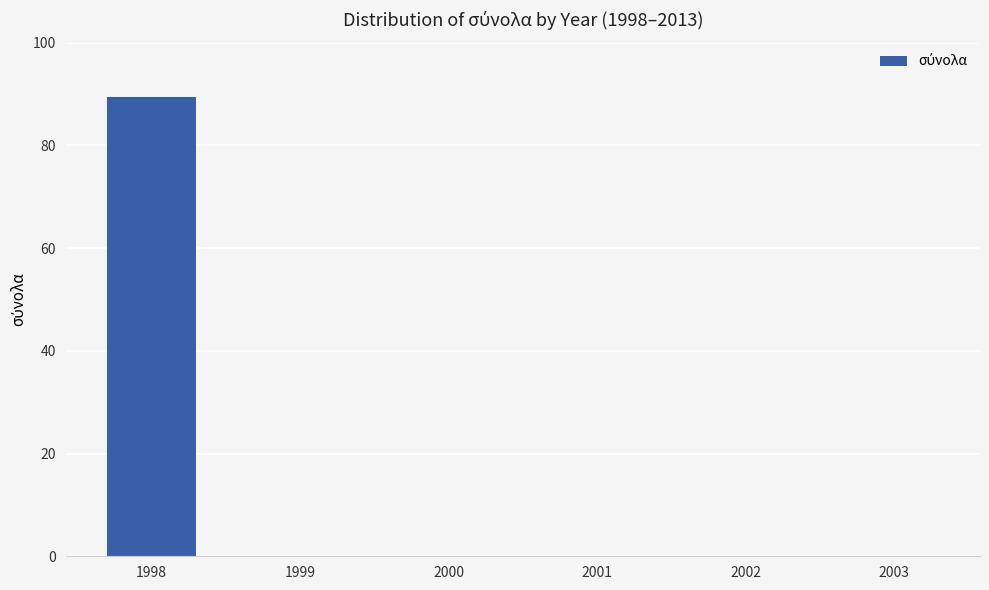

The chart shows a value of 0.0 at 2000. True or false?

True